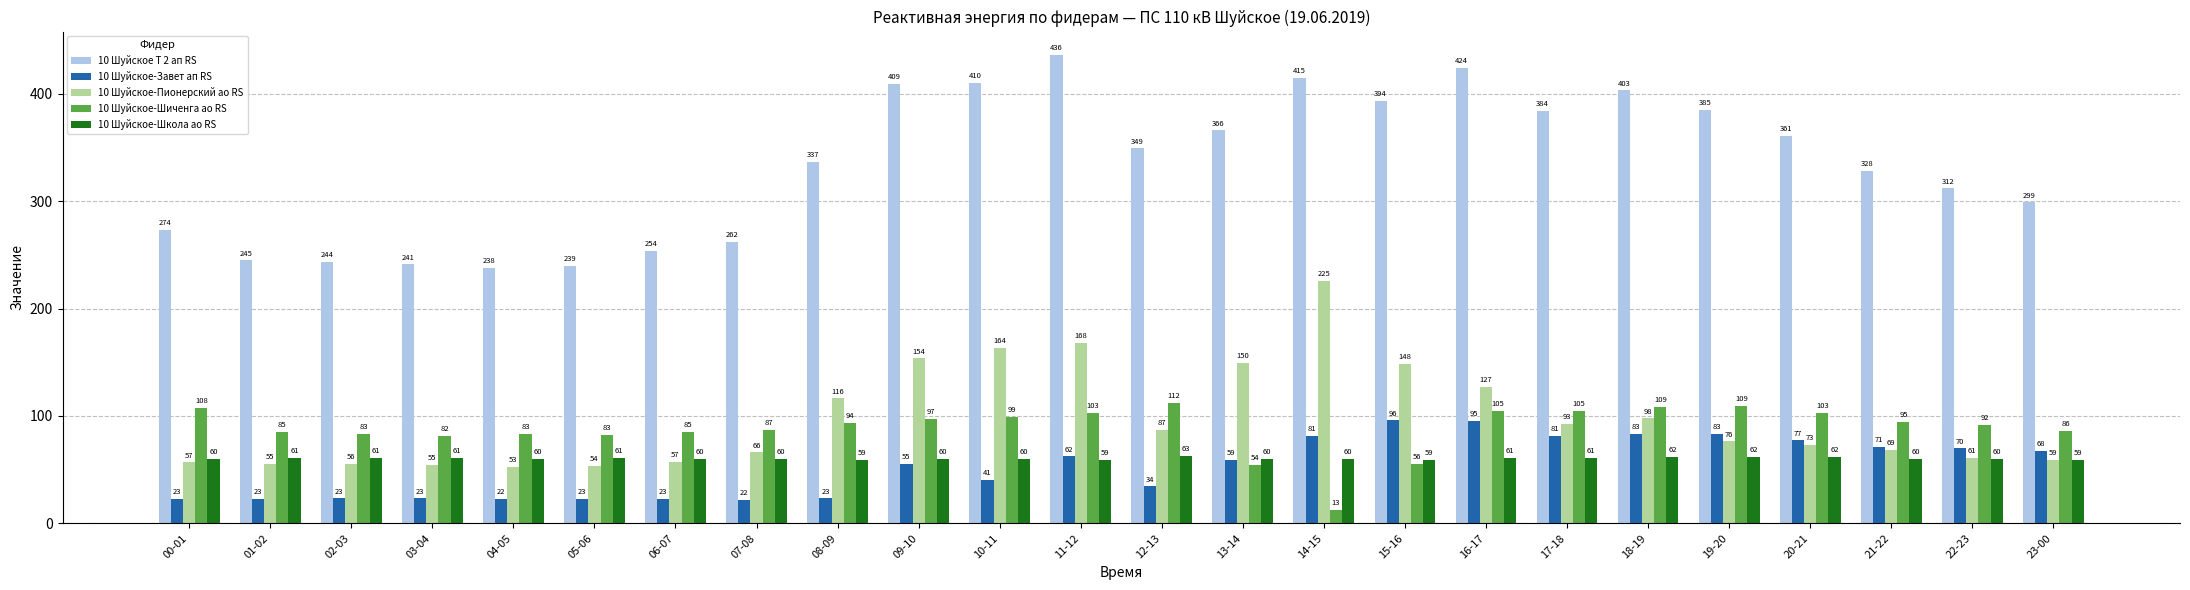

Read the 10 Шуйское-Шиченга ао RS value at 18-19.

108.6